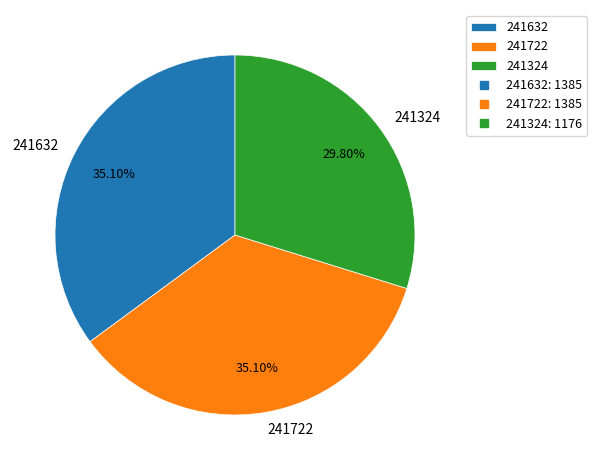

How many slices are in this pie chart?

3